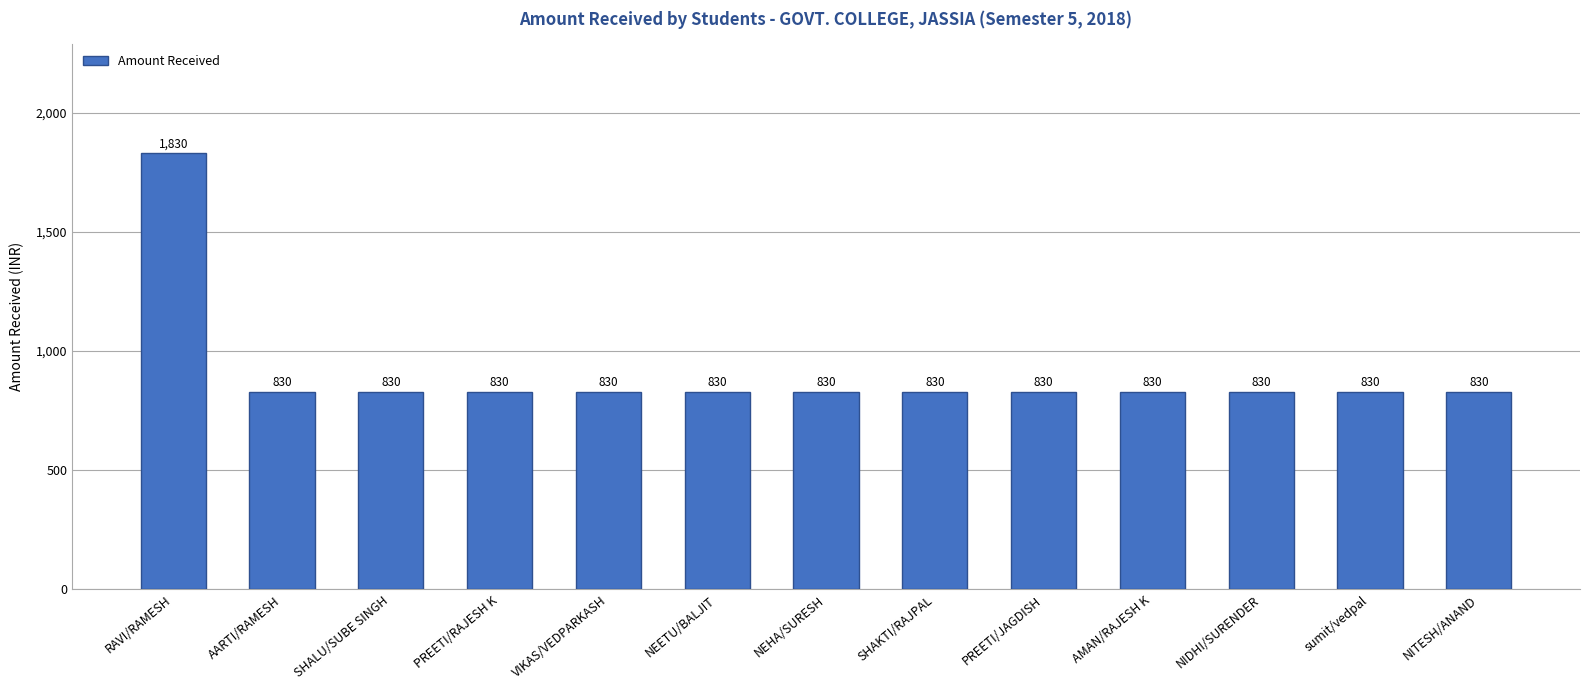

True or false: the data shows 830 at NEHA/SURESH.

True